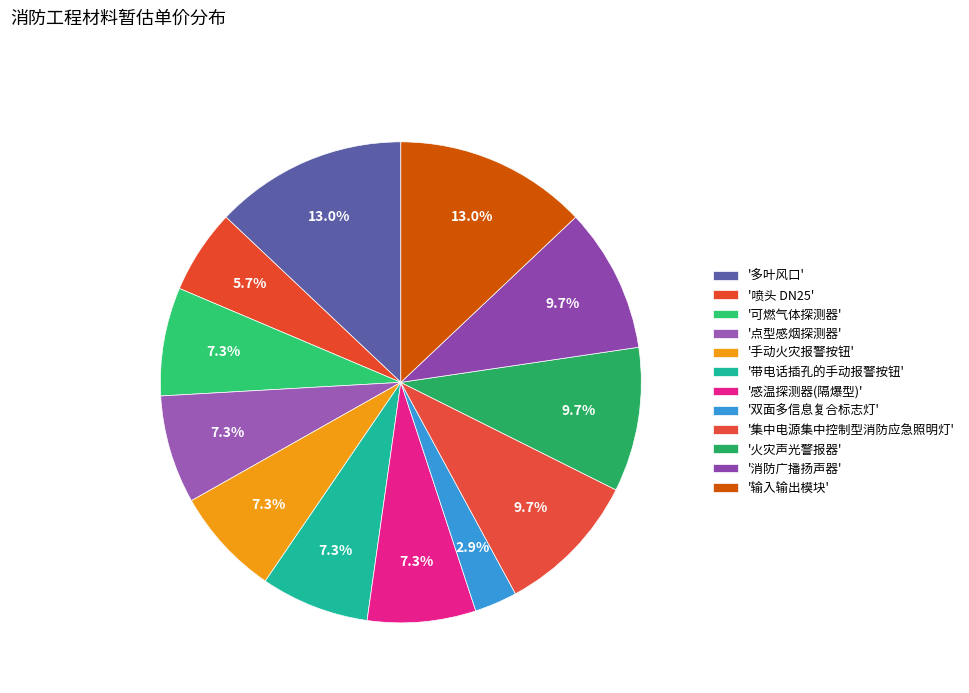

How many slices are in this pie chart?

12